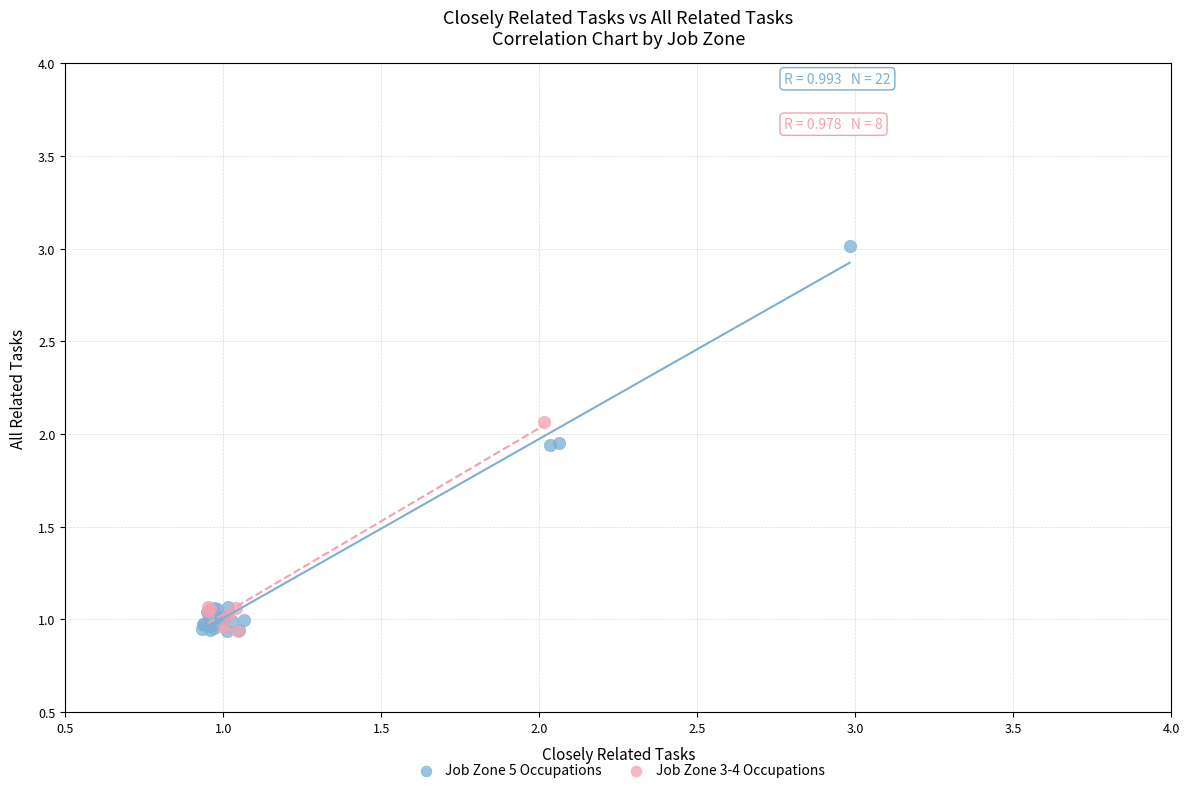

Which series has the largest Y range (max minus min)?

Job Zone 5 Occupations